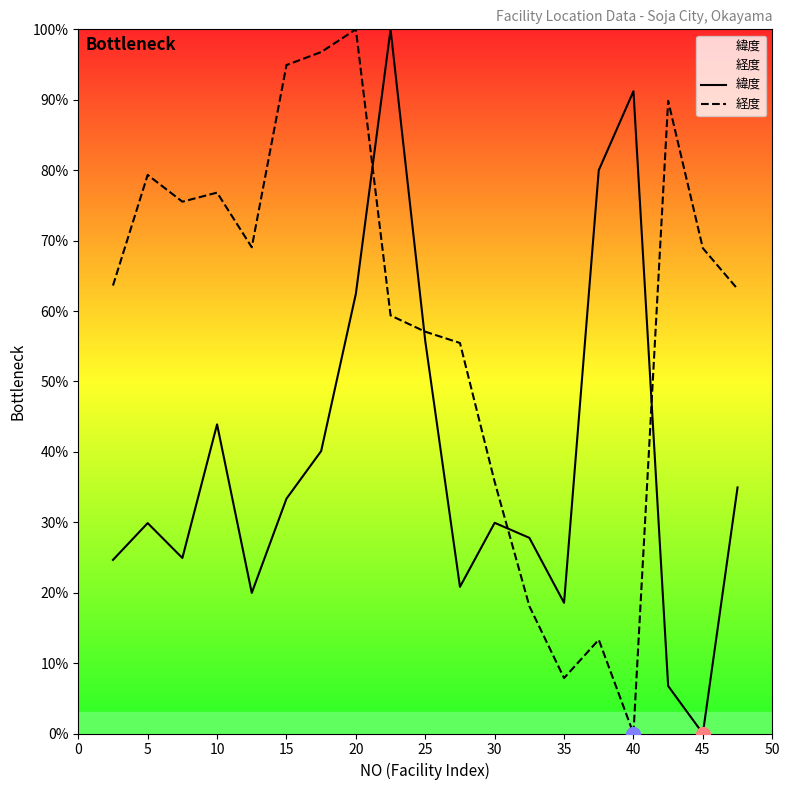

The 緯度 series shows 18.6 at 35. True or false?

True